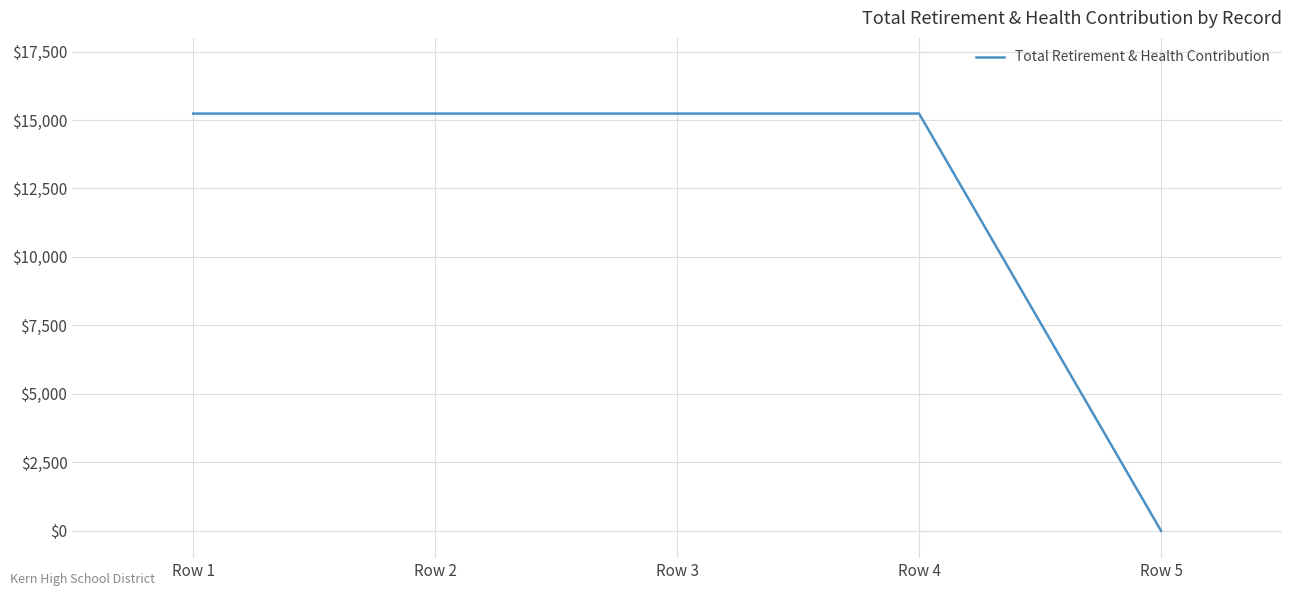

What is the maximum value shown in the chart?

15236